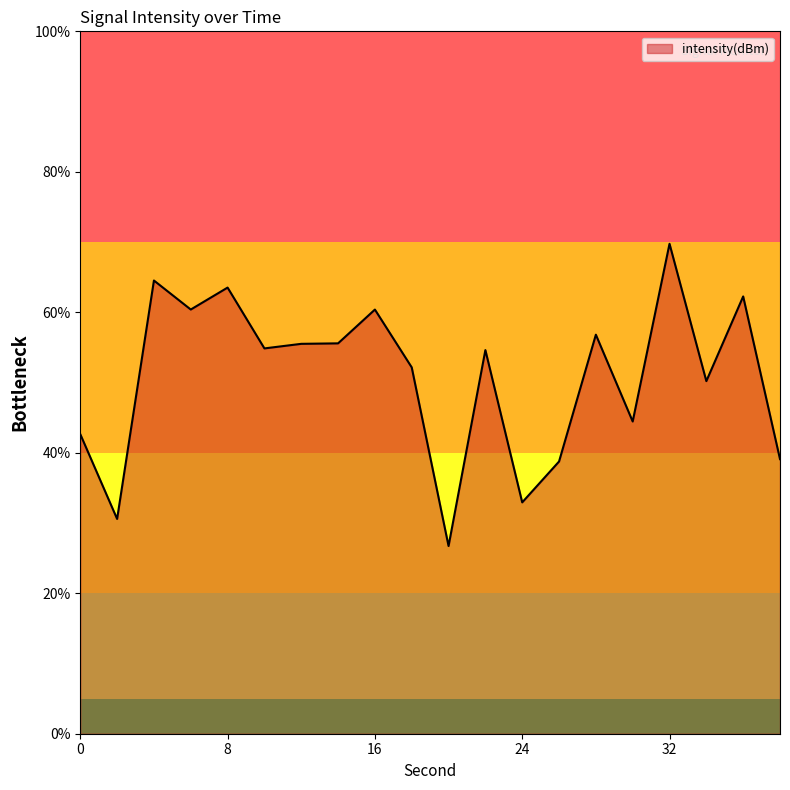

What is the smallest value displayed?

26.7